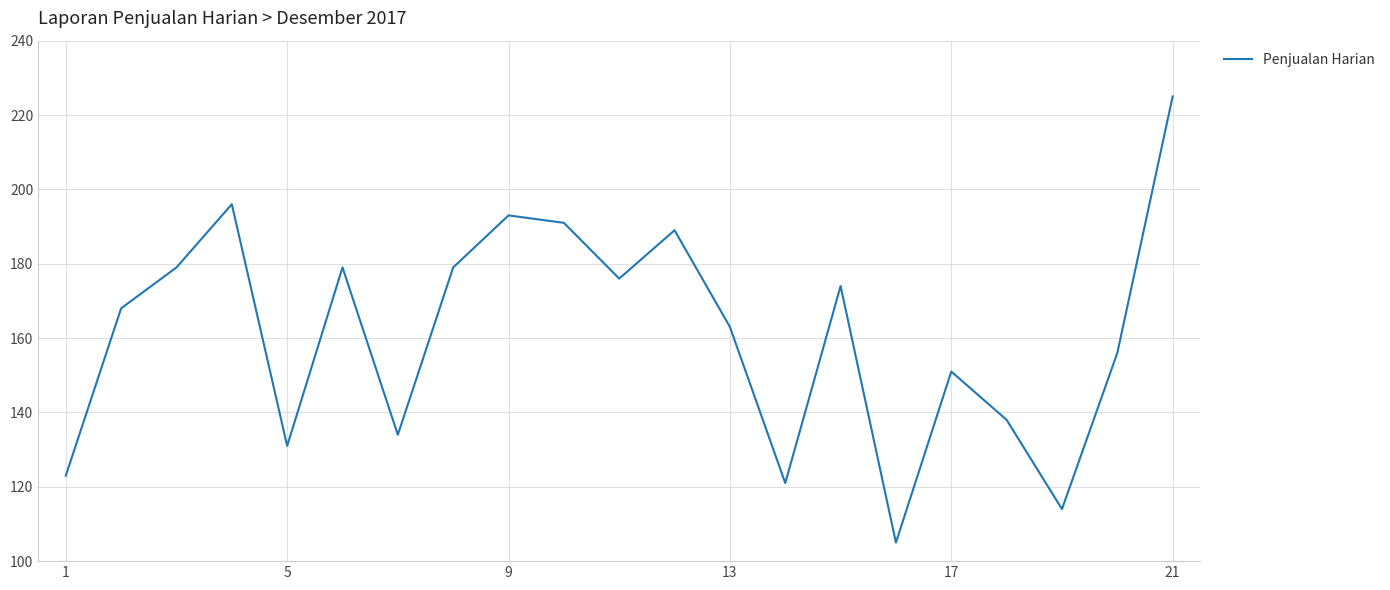

What is the maximum value shown in the chart?

225